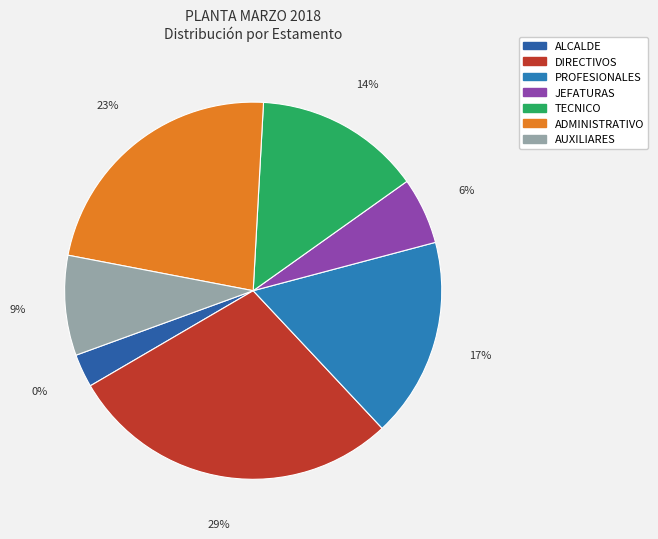

How much of the chart is everything except PROFESIONALES?

82.9%